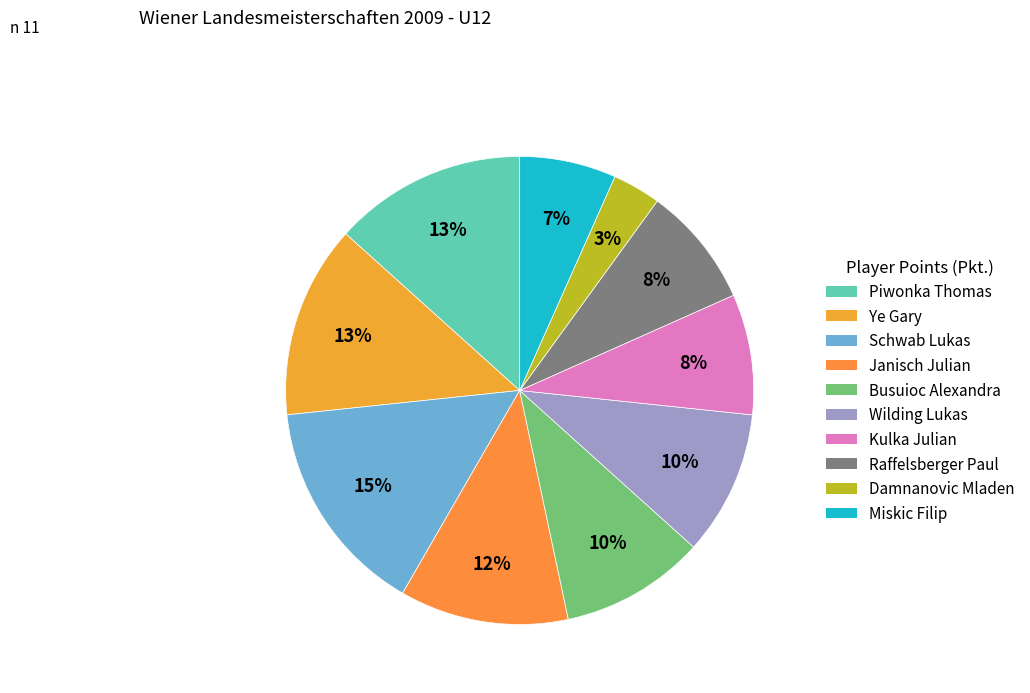

How many segments does this pie chart have?

10